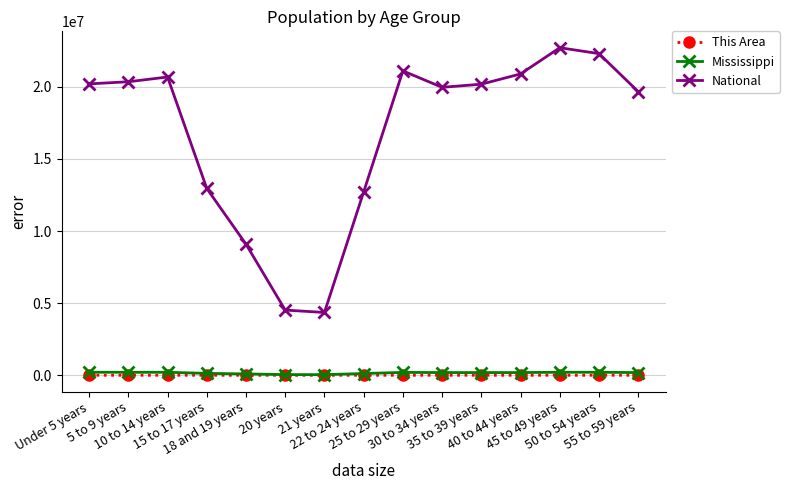

Which series has the widest spread of values?

National